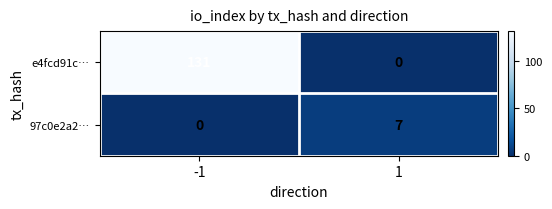

What is the difference between the maximum and minimum values in the 97c0e2a2… series?

7